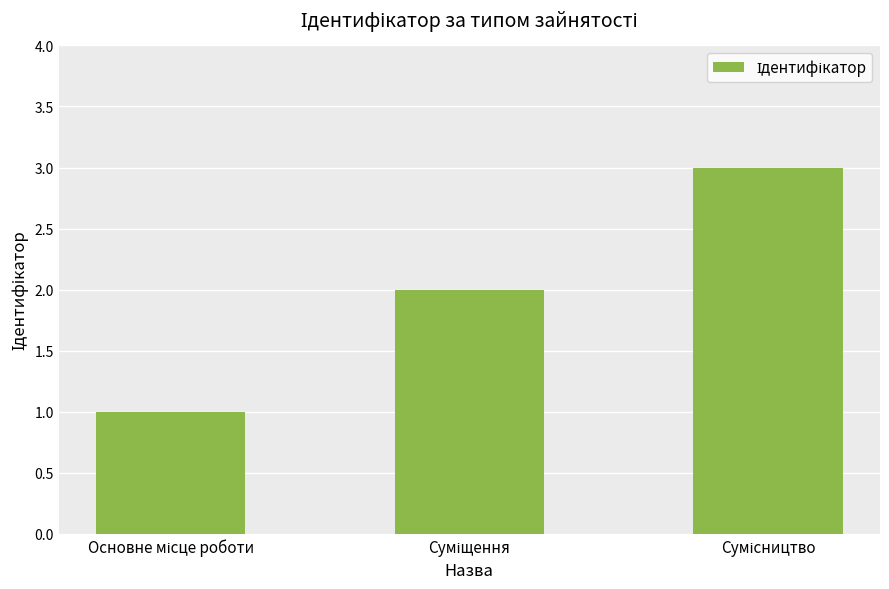

Reading right to left, list all the values displayed in this chart.

3	2	1